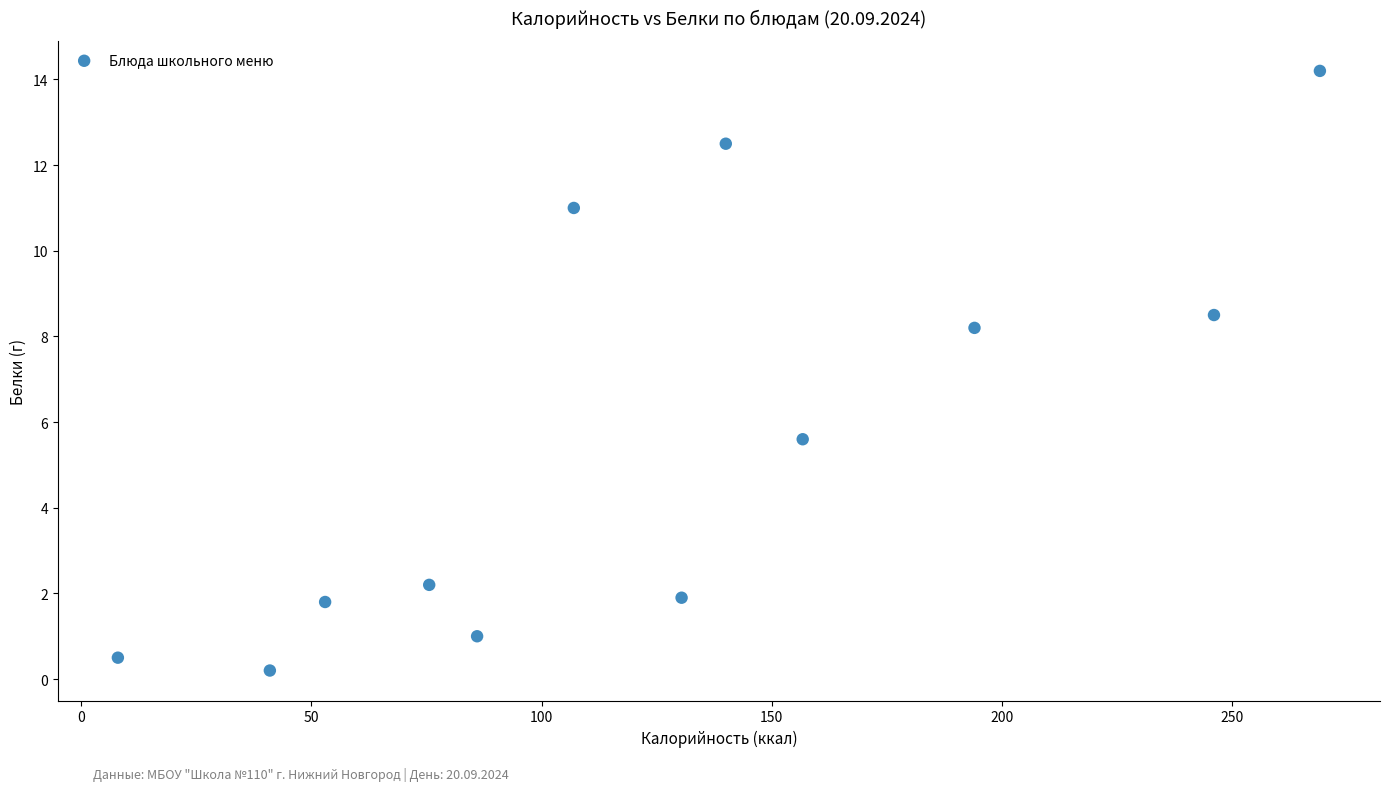

What Y value in the scatter plot is closest to 7?

8.2